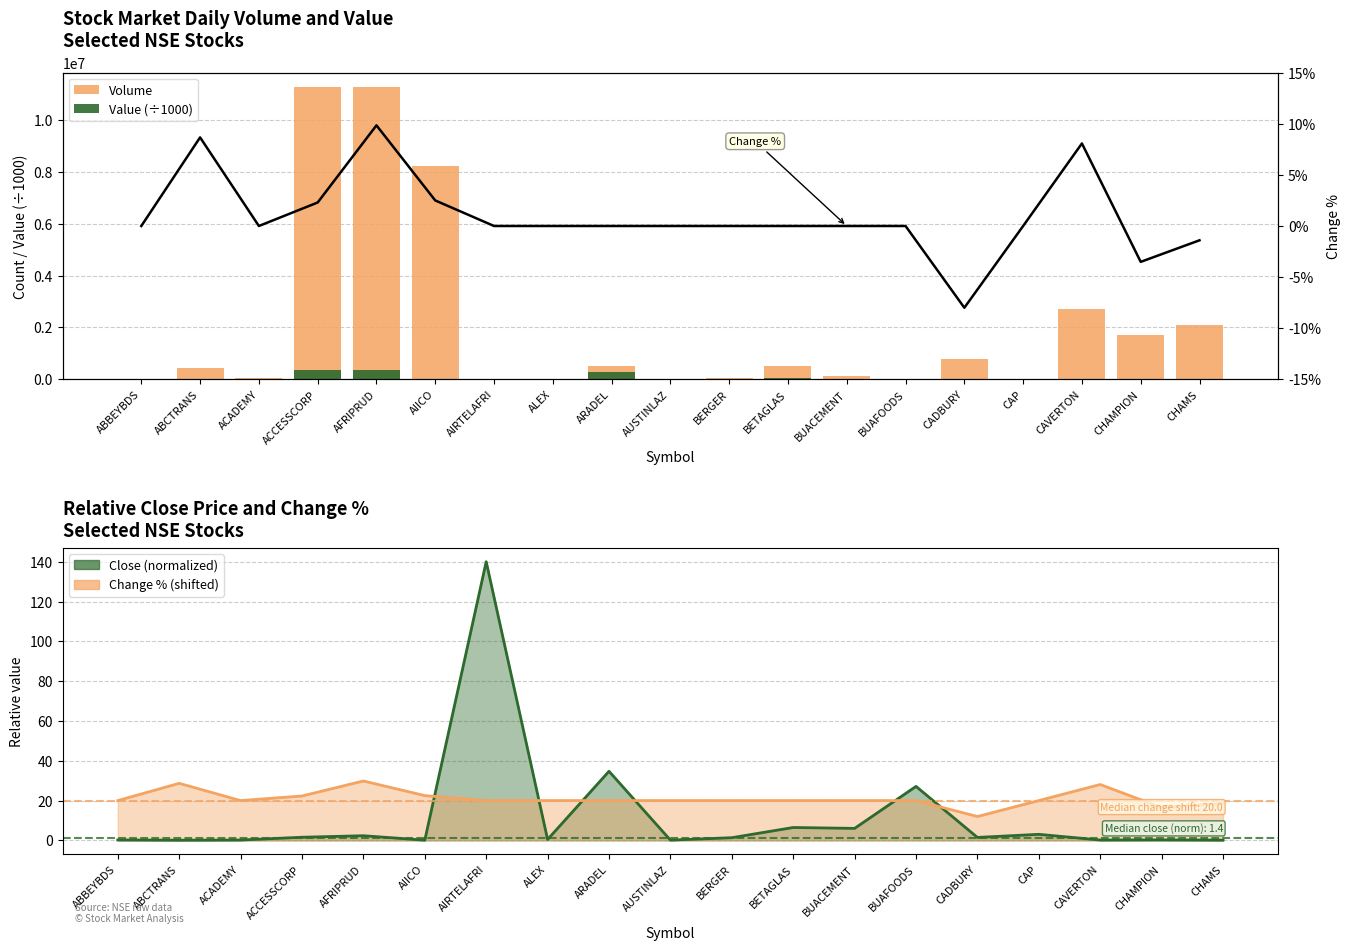

Which has a higher value, ABCTRANS or ABBEYBDS?

ABCTRANS